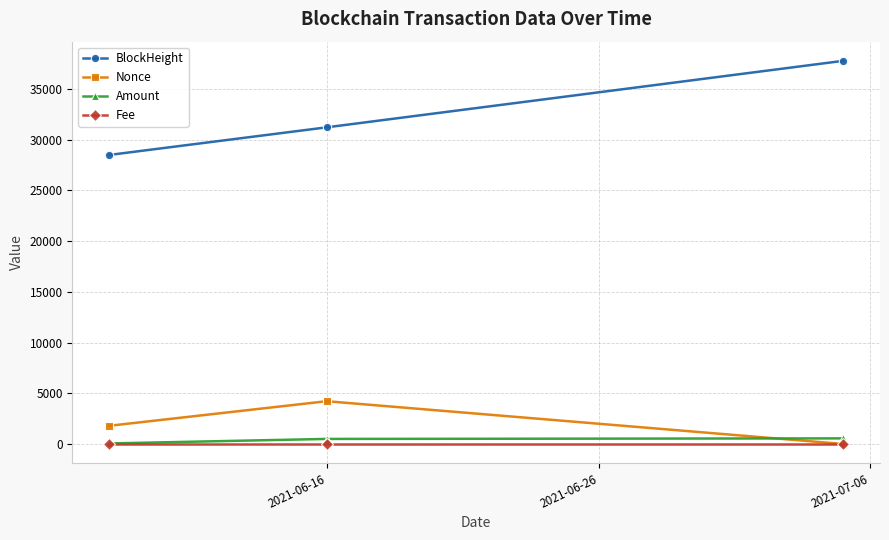

Which series has the widest spread of values?

BlockHeight